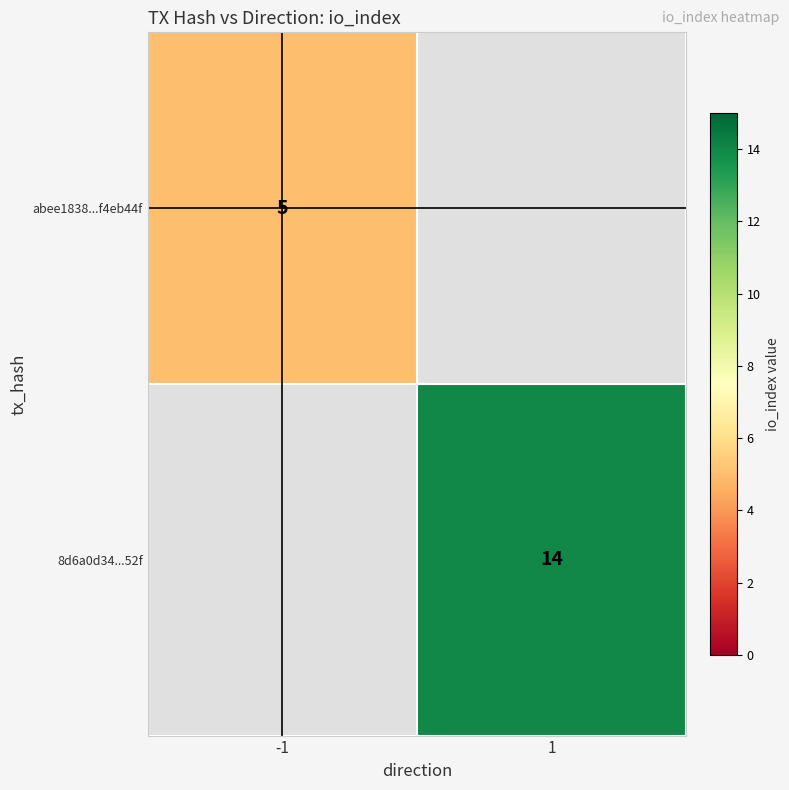

The value of 8d6a0d34...52f at 1 is 4. True or false?

False